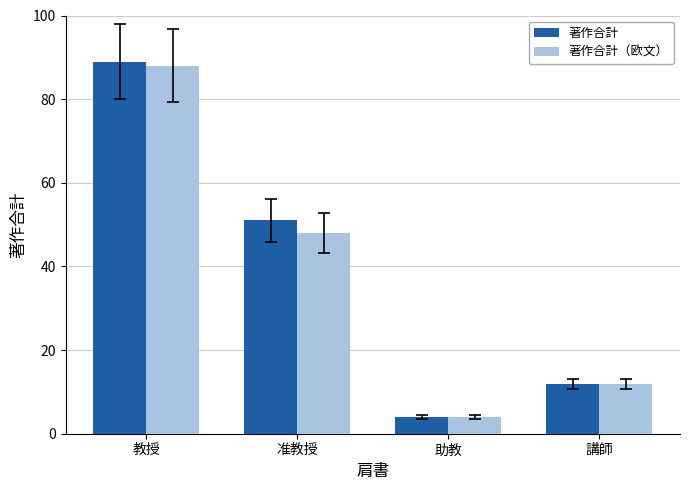

Reading left to right, extract all data points from this chart.

著作合計: 教授=89	准教授=51	助教=4	講師=12
著作合計（欧文）: 教授=88	准教授=48	助教=4	講師=12